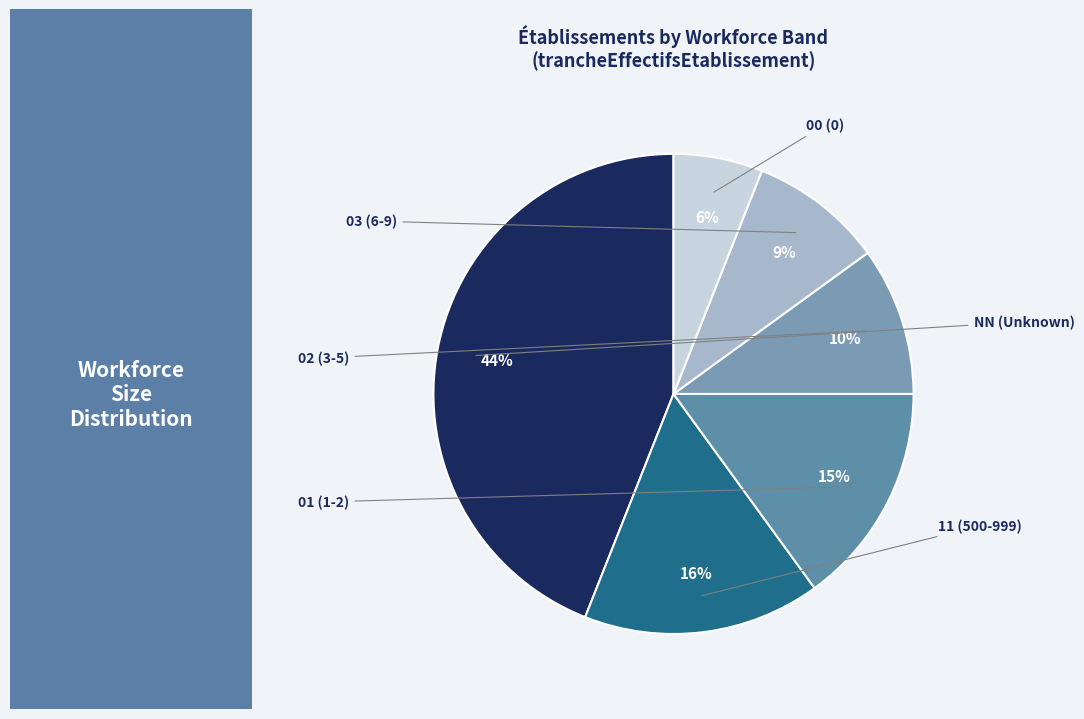

Is there a majority slice in this chart?

No